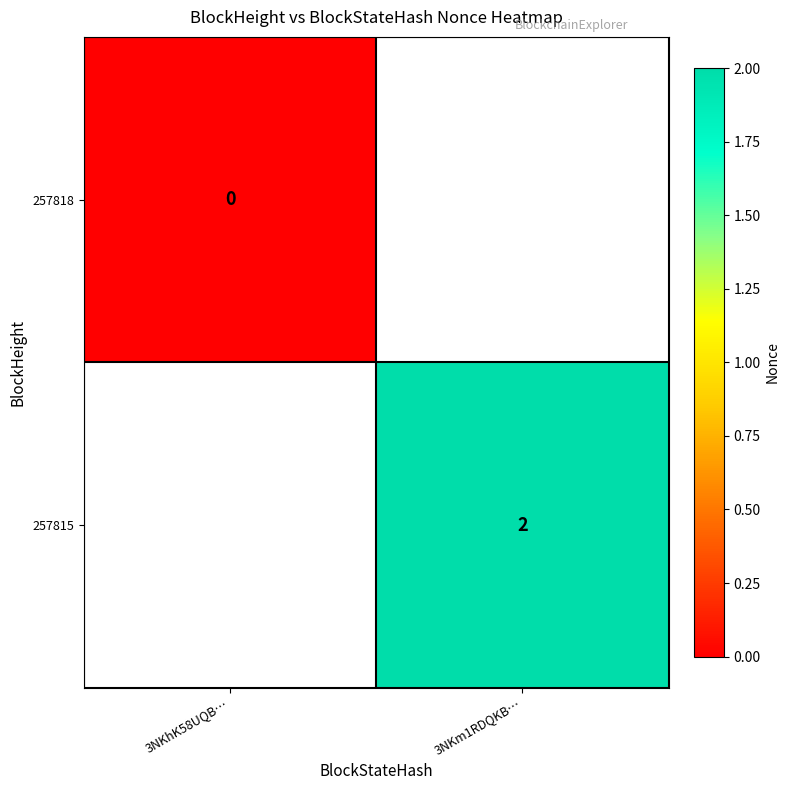

Is it true that 257815 equals 3 at 3NKm1RDQKB…?

False